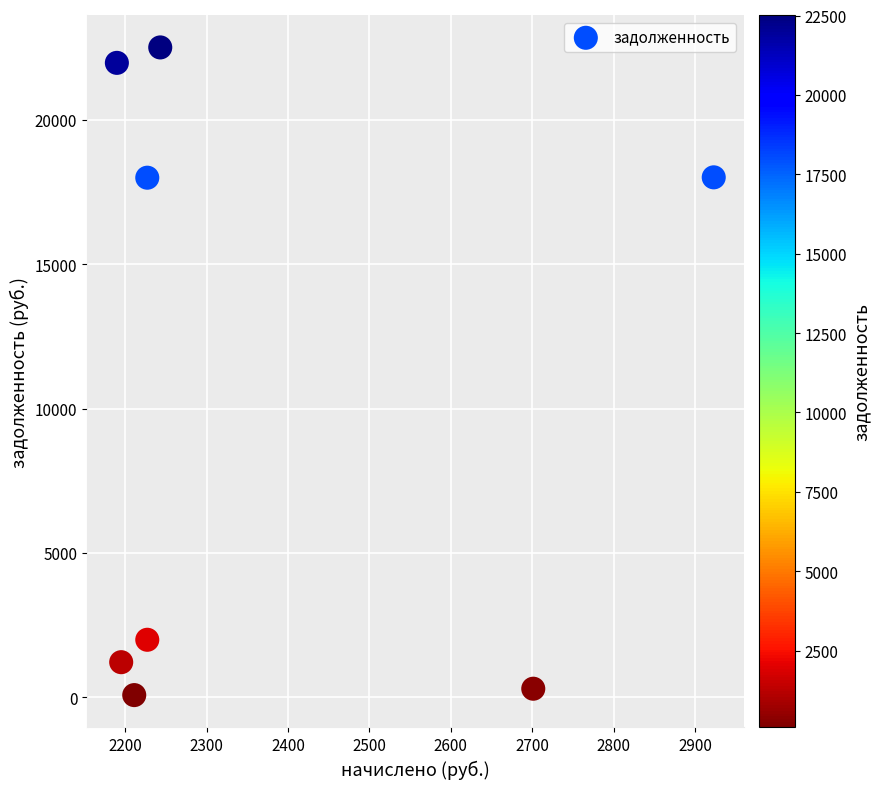

What is the average Y value?

10514.1